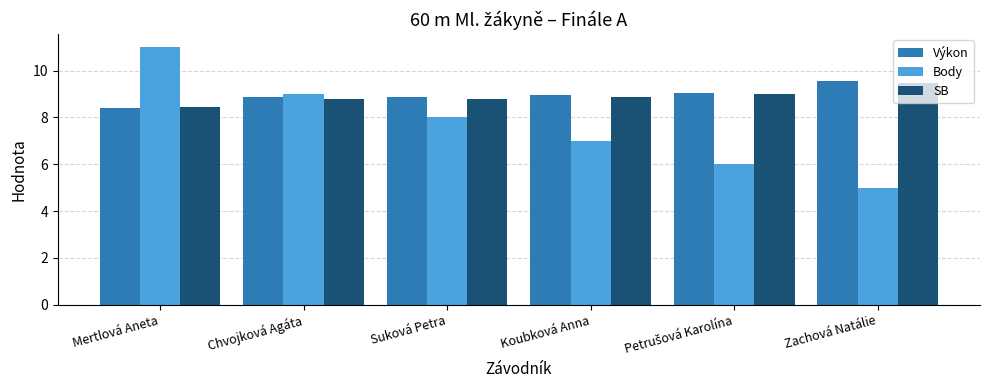

Is the value of Body at Chvojková Agáta greater than the value of SB at Mertlová Aneta?

Yes